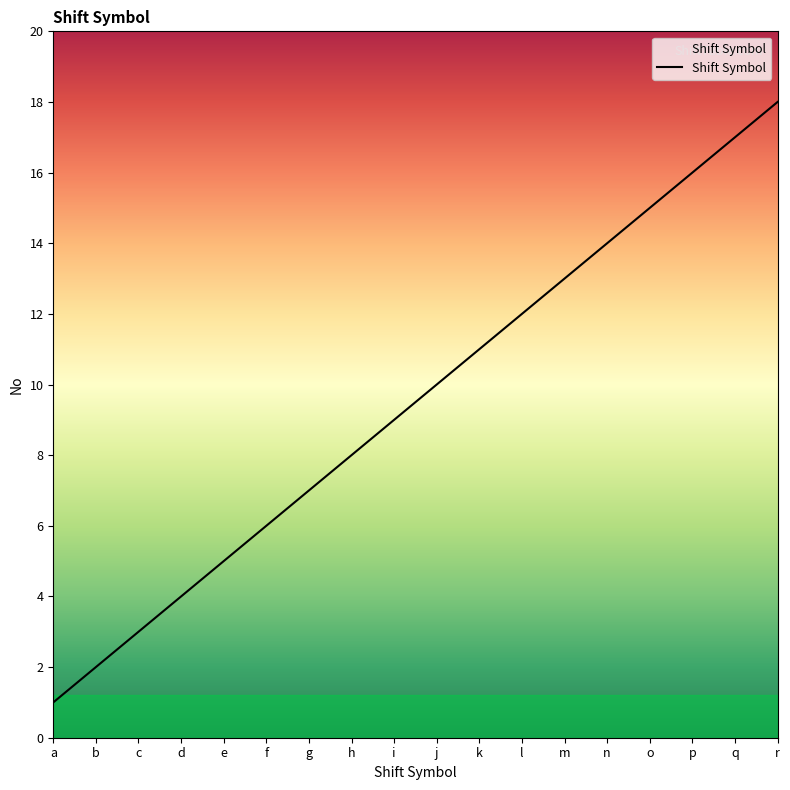

What is the sum of all values?

171